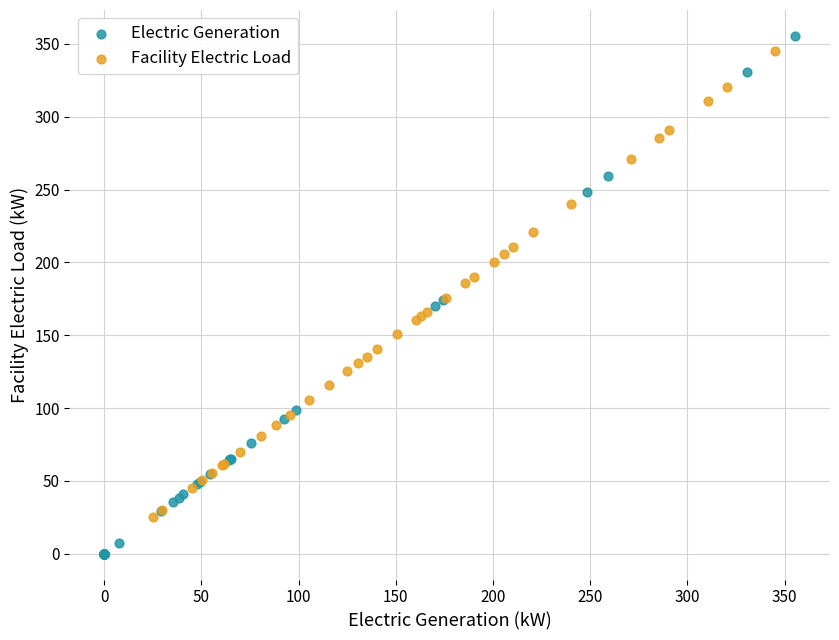

Which series reaches the minimum Y coordinate?

Electric Generation